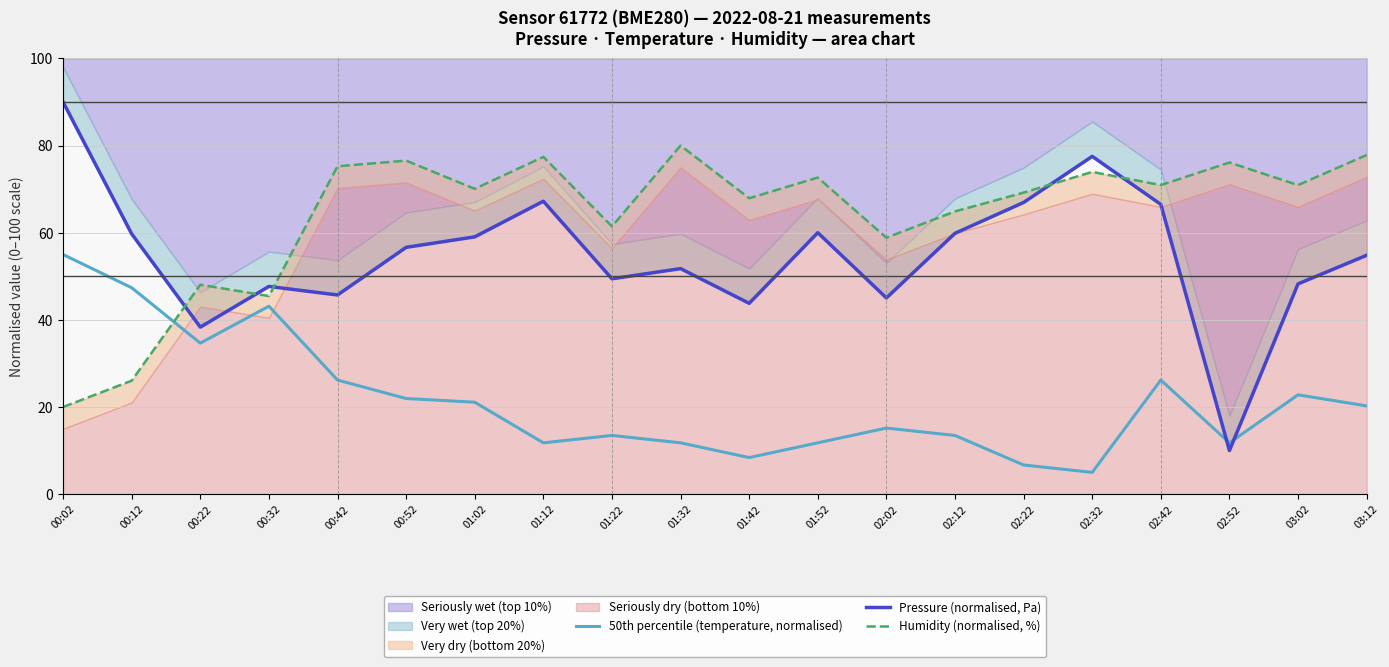

What is the average value of the Pressure (normalised, Pa) series?

54.9